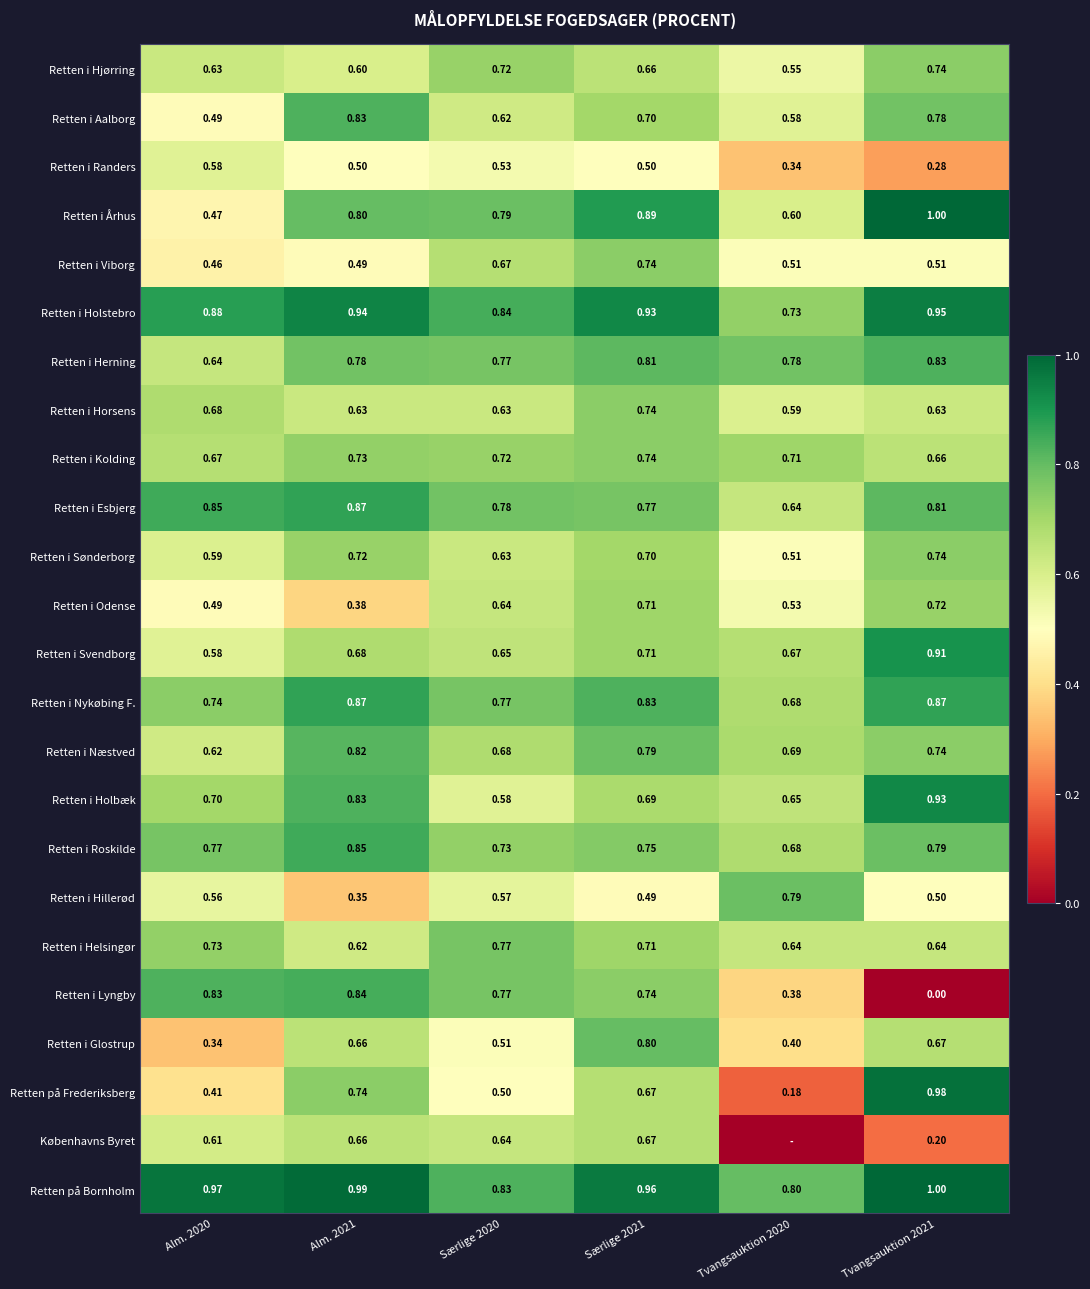

Is the value of Retten i Aalborg at Alm. 2020 greater than the value of Retten i Kolding at Tvangsauktion 2020?

No